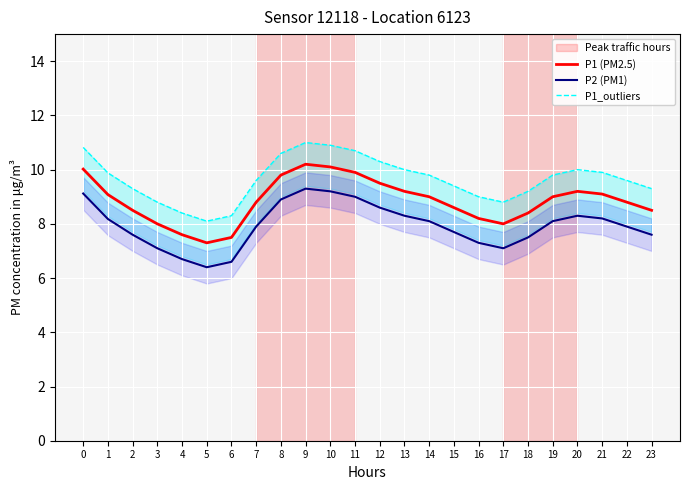

At 4, list the series in order from smallest to largest.

P2 (PM1), P1 (PM2.5), P1_outliers